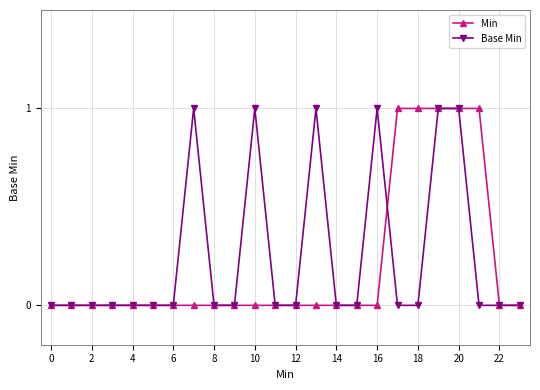

True or false: Base Min has more than 2 interior local peaks.

True